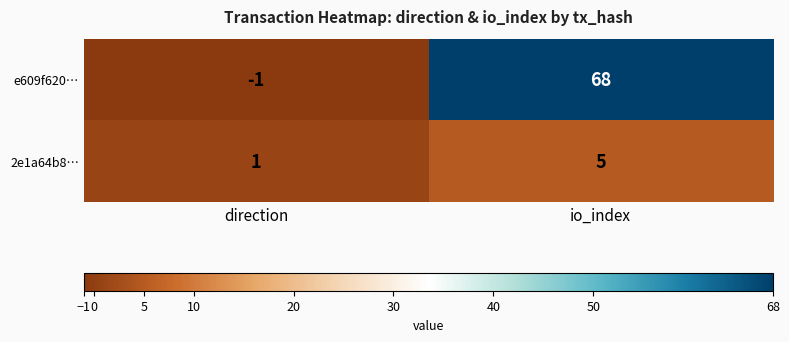

Reading right to left, extract all data points from this chart.

e609f620…: io_index=68	direction=-1
2e1a64b8…: io_index=5	direction=1